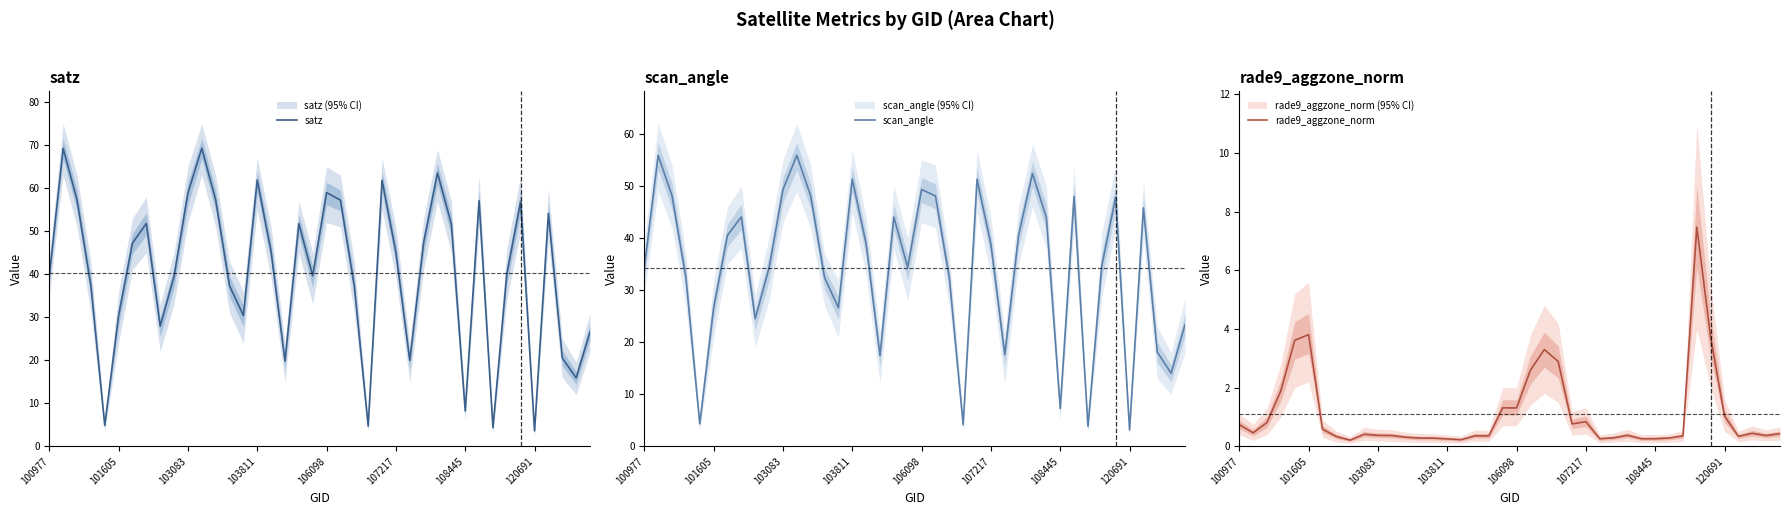

True or false: scan_angle and satz intersect in this chart.

False